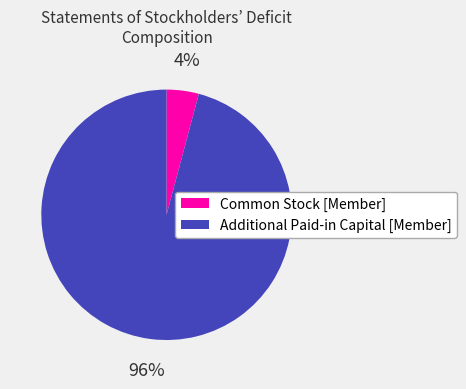

To the nearest percent, what is the combined percentage of Additional Paid-in Capital [Member] and Common Stock [Member]?

100%